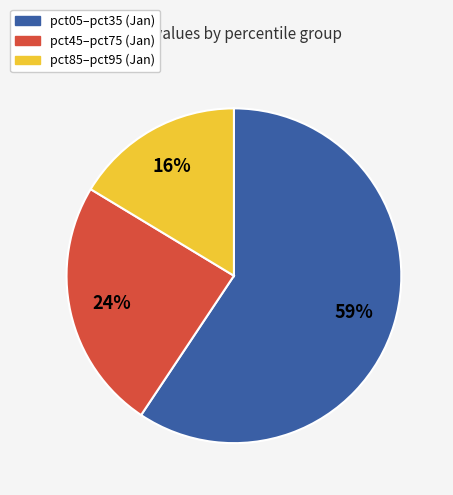

How many segments does this pie chart have?

3